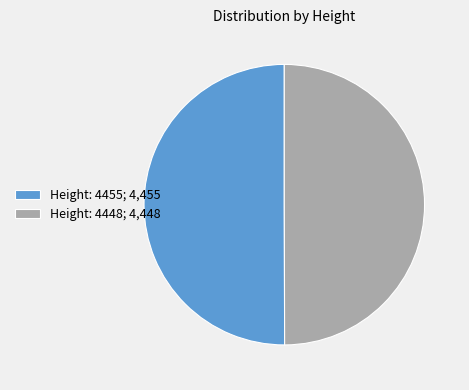

What is the ratio of the value at Height: 4455; 4,455 to the value at Height: 4448; 4,448?

1.0